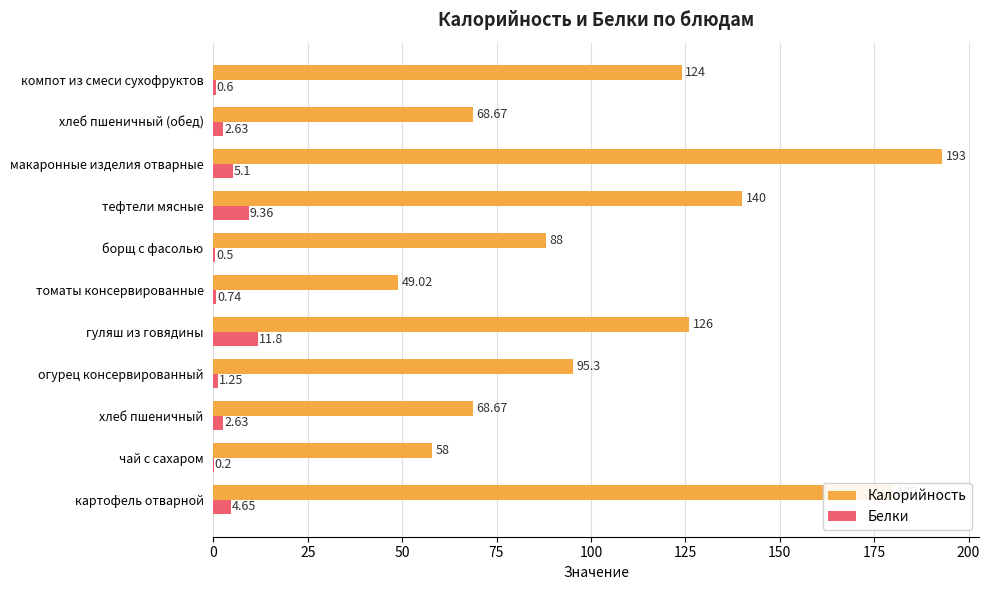

At which label is Белки closest to 6?

макаронные изделия отварные